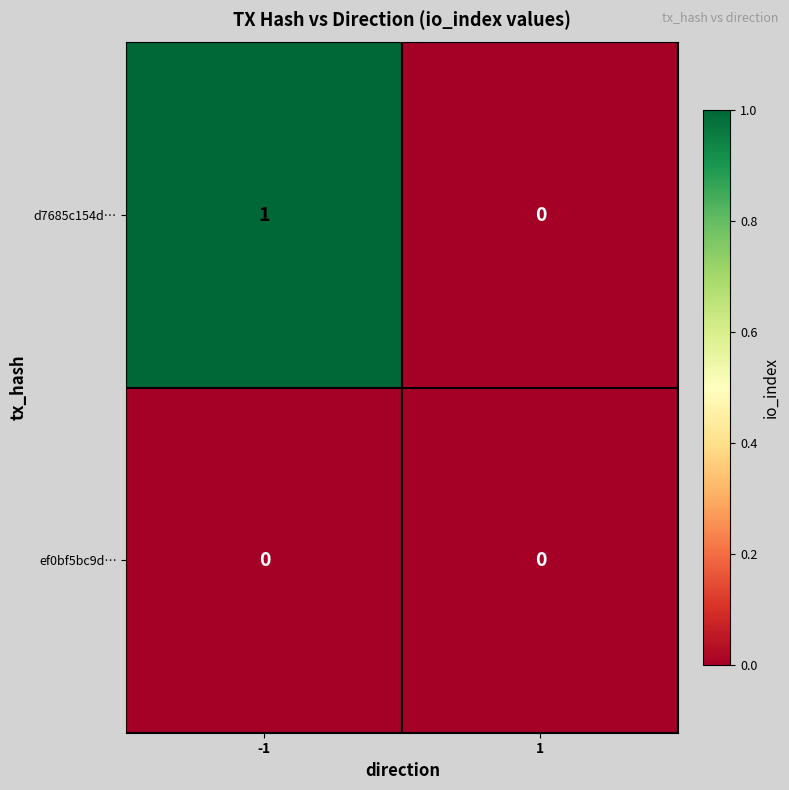

The value of d7685c154d… at 1 is 0. True or false?

True